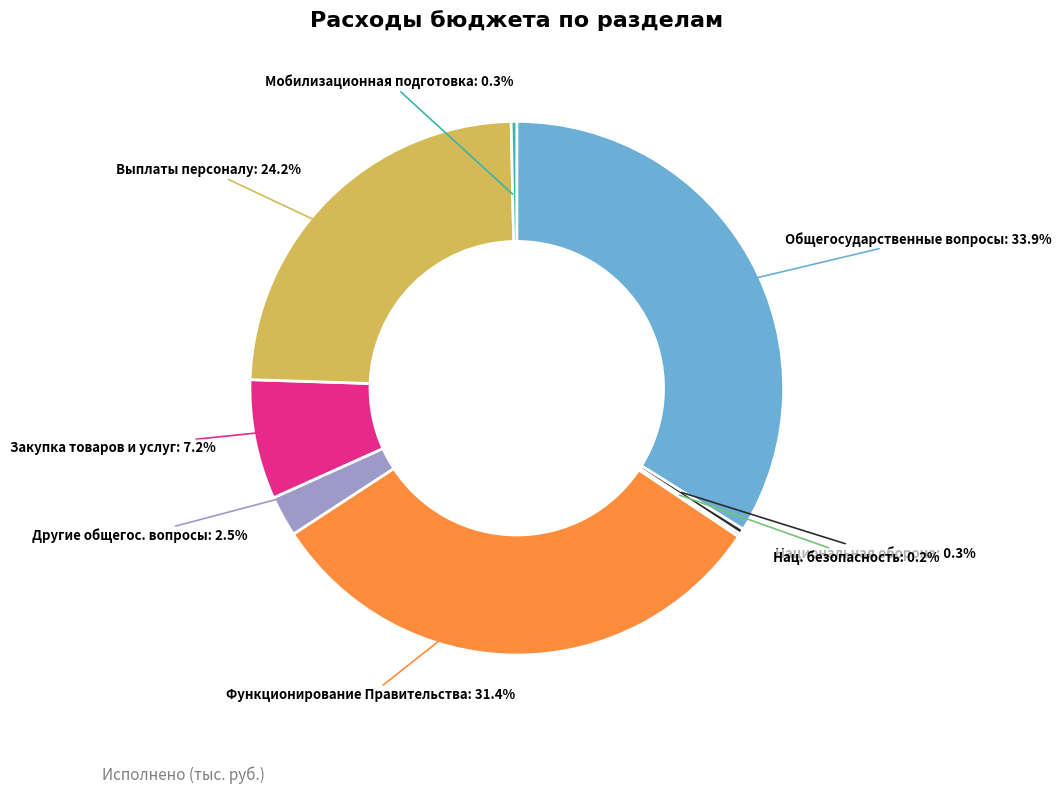

What is the total percentage of Другие общегос. вопросы and Мобилизационная подготовка?

2.8%